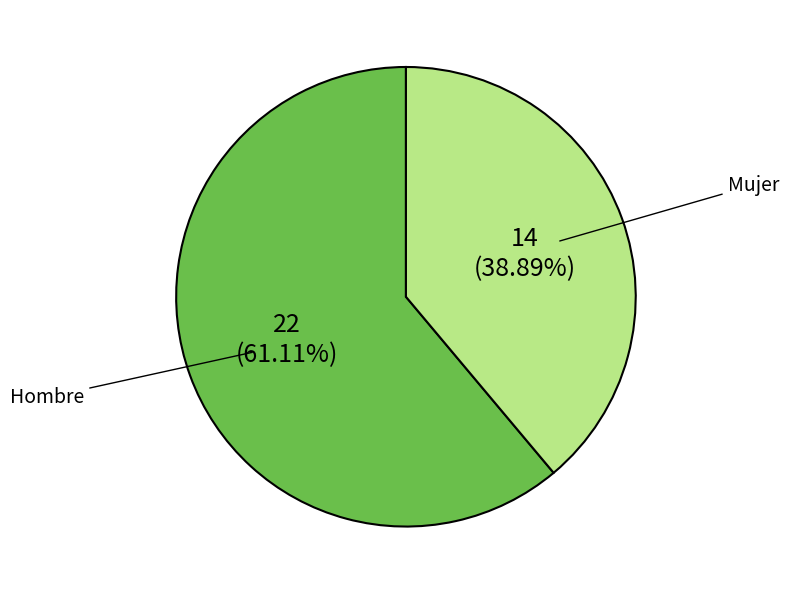

Which slice represents more than half of the pie?

Hombre